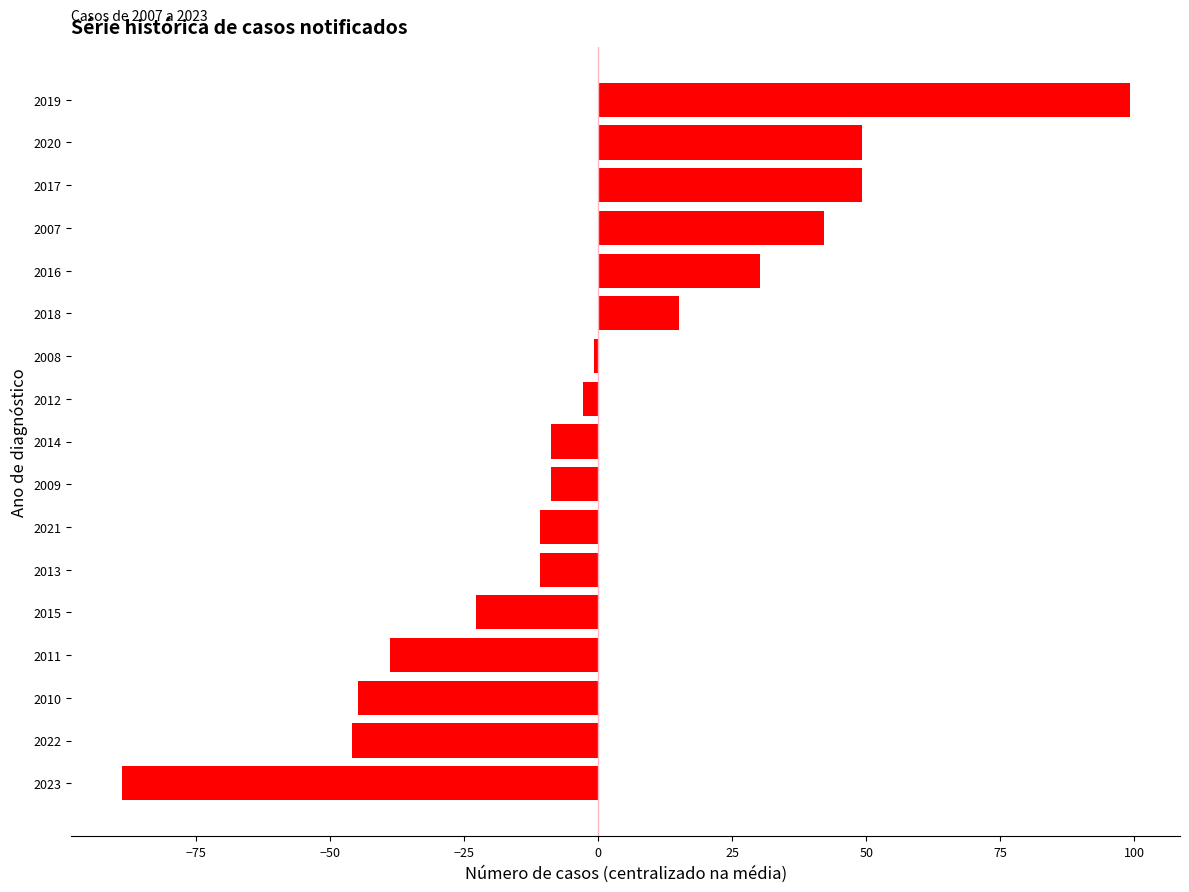

Between 2009 and 2023, which is larger?

2009